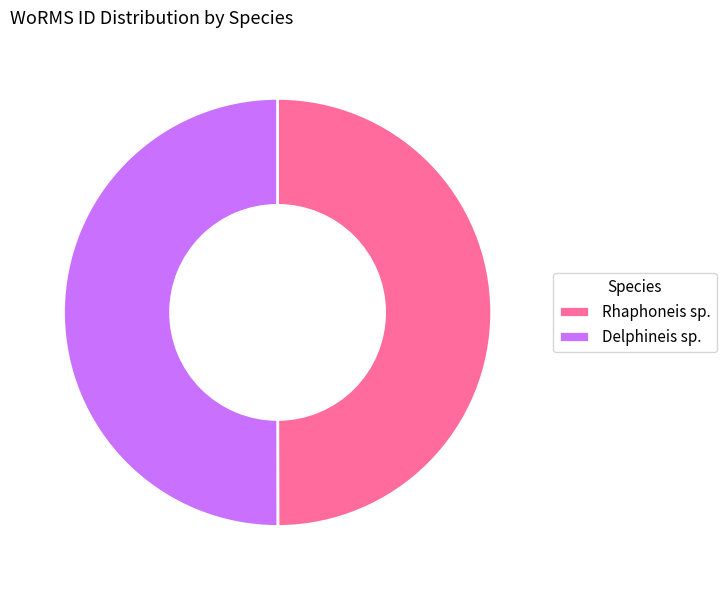

True or false: Delphineis sp. accounts for 57% of the total.

False